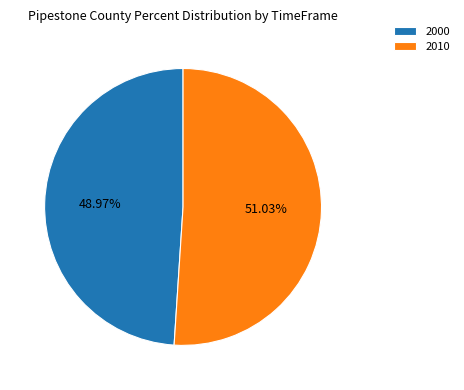

How many segments does this pie chart have?

2